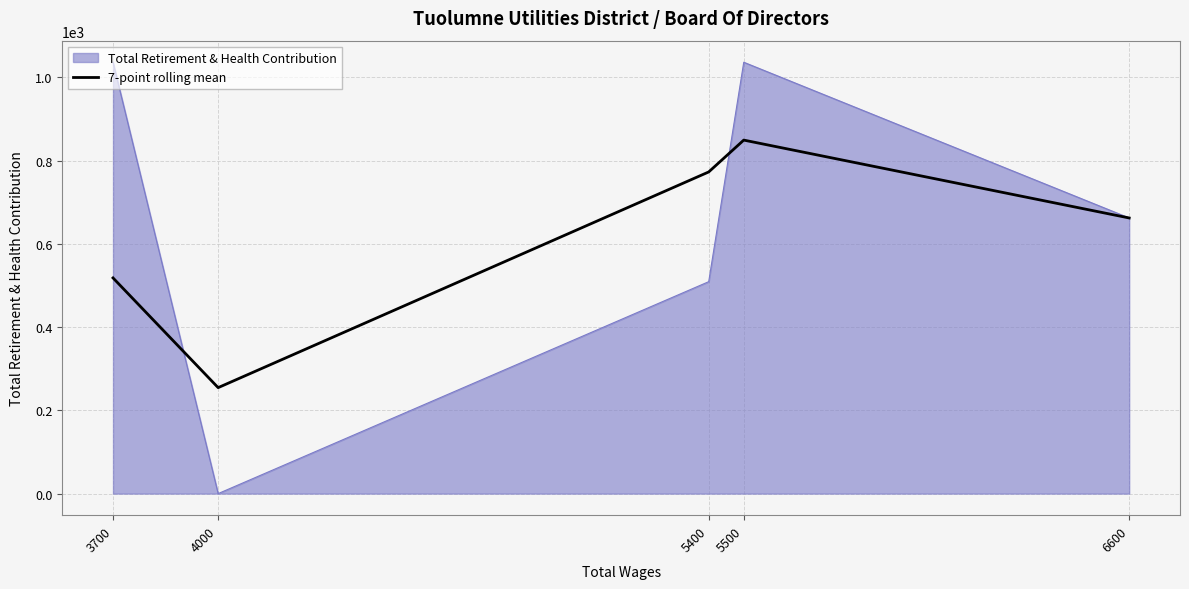

The Total Retirement & Health Contribution series shows 181.7 at 5400. True or false?

False